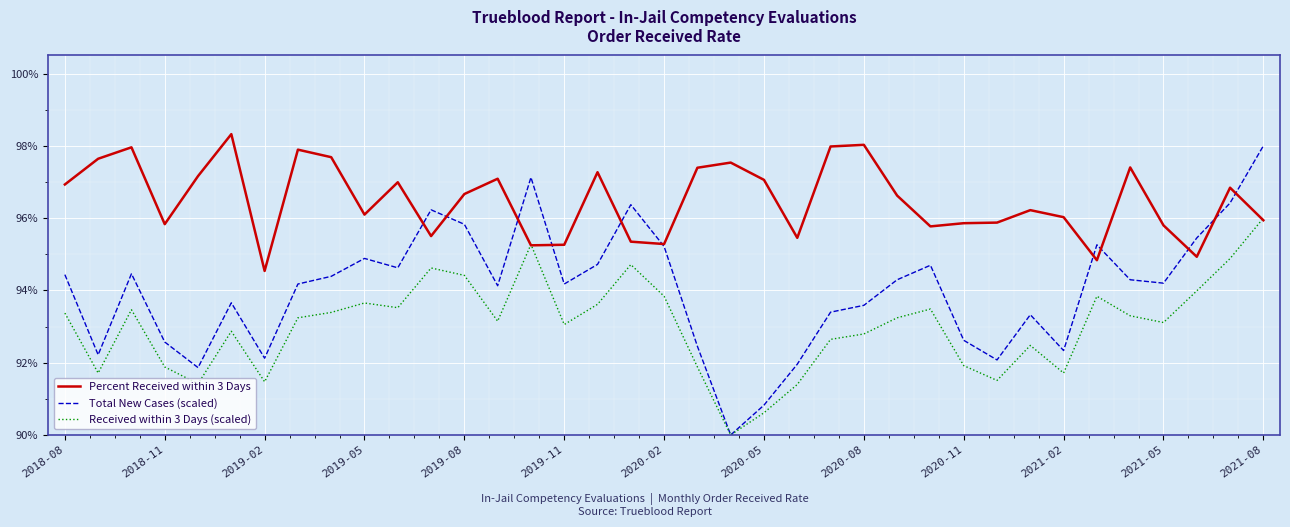

Does the chart have visible grid lines?

Yes